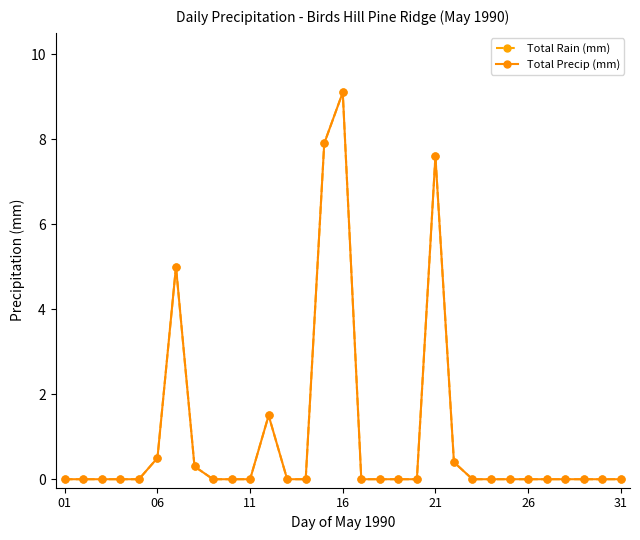

At how many categories does at least one series exceed 4?

4